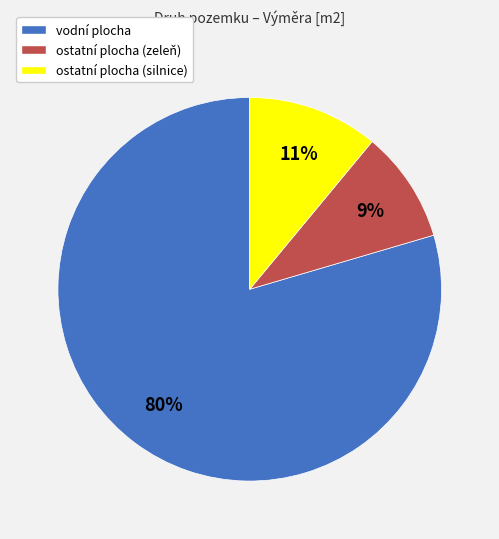

Is the sum of ostatní plocha (silnice) and vodní plocha greater than half?

Yes